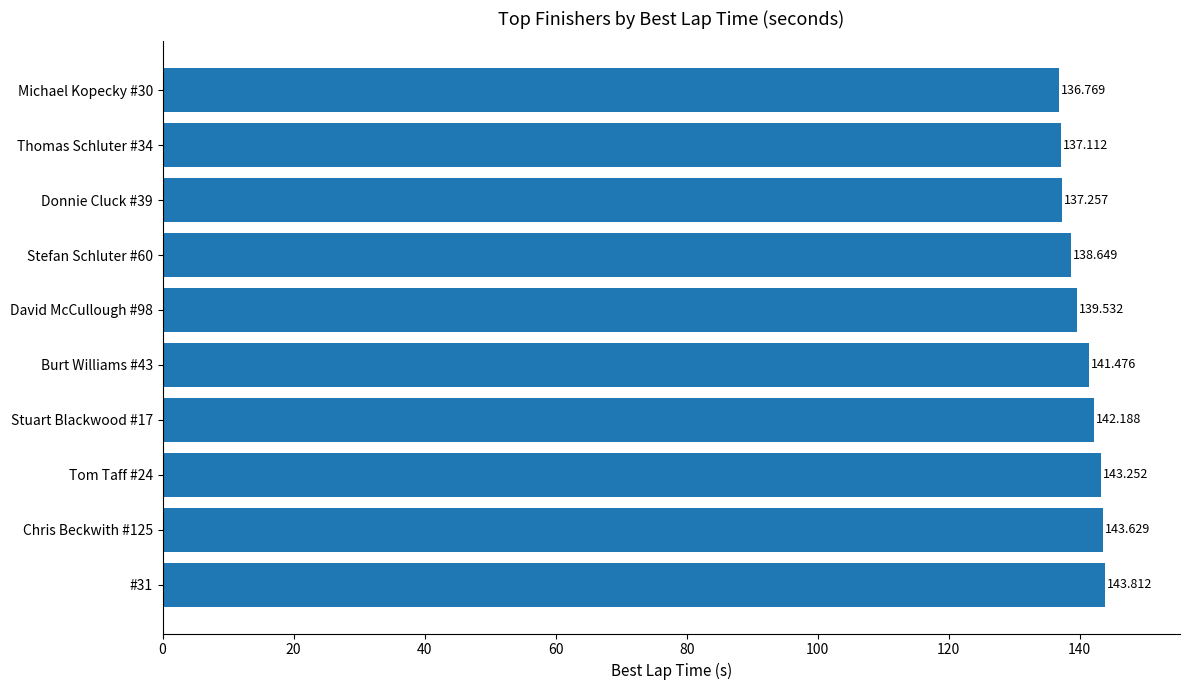

Rank the categories by value from lowest to highest.

Michael Kopecky #30, Thomas Schluter #34, Donnie Cluck #39, Stefan Schluter #60, David McCullough #98, Burt Williams #43, Stuart Blackwood #17, Tom Taff #24, Chris Beckwith #125, #31